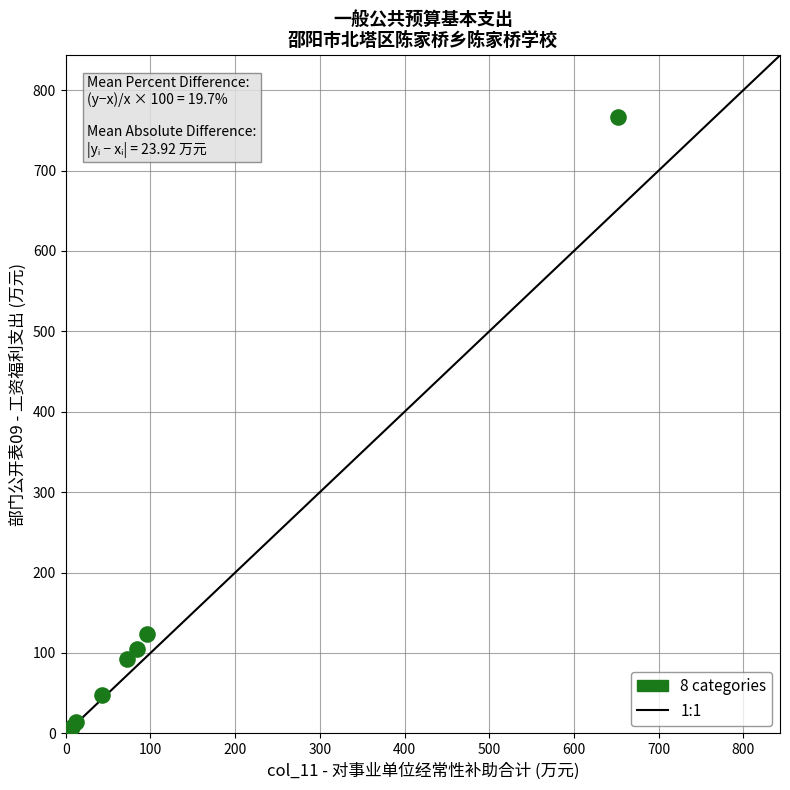

What Y value in the scatter plot is closest to 386?

123.6